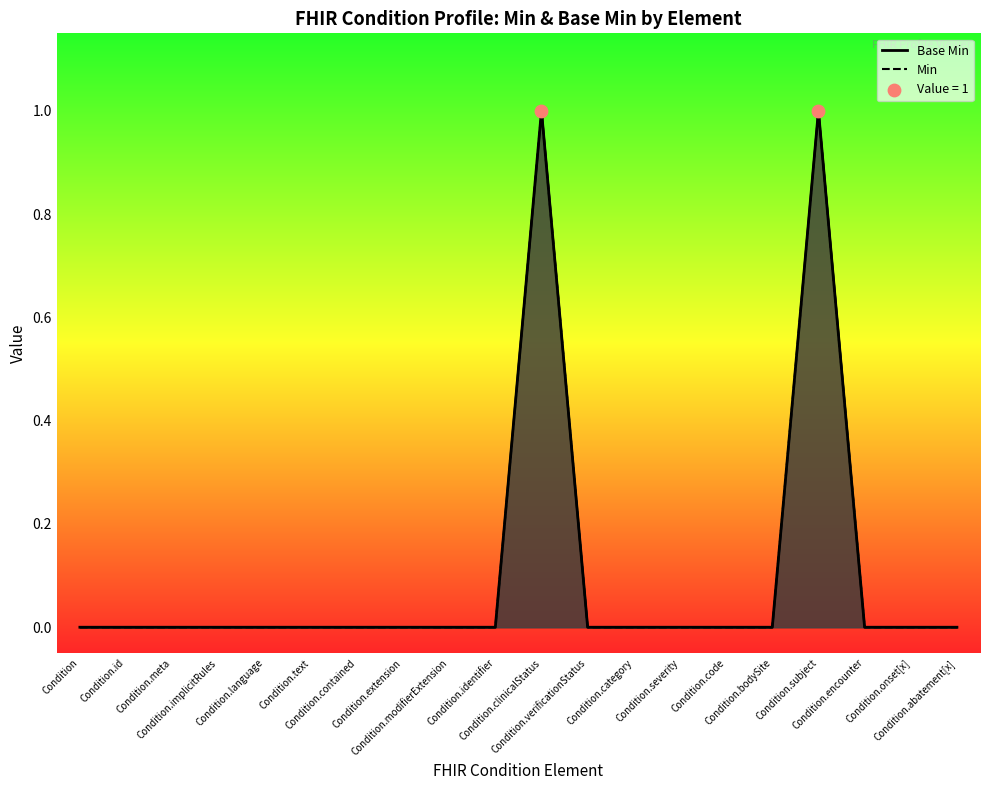

Which series has the widest spread of Y values?

Base Min